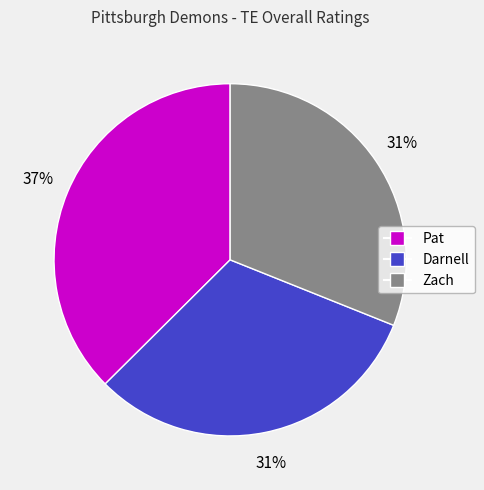

Which has a higher value, Pat or Darnell?

Pat